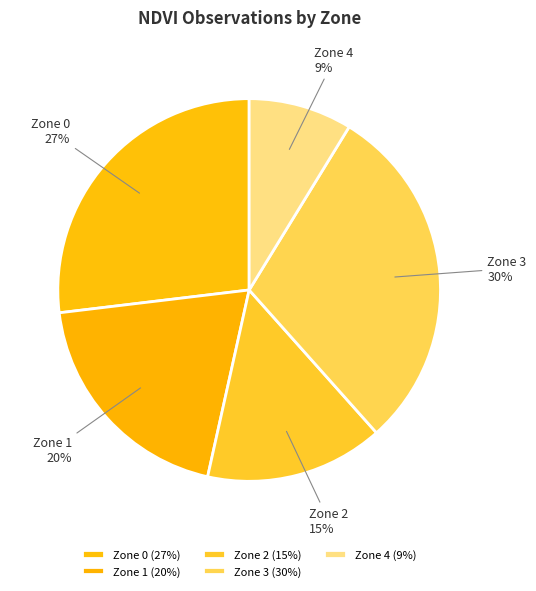

Is Zone 0 the majority of the pie?

No